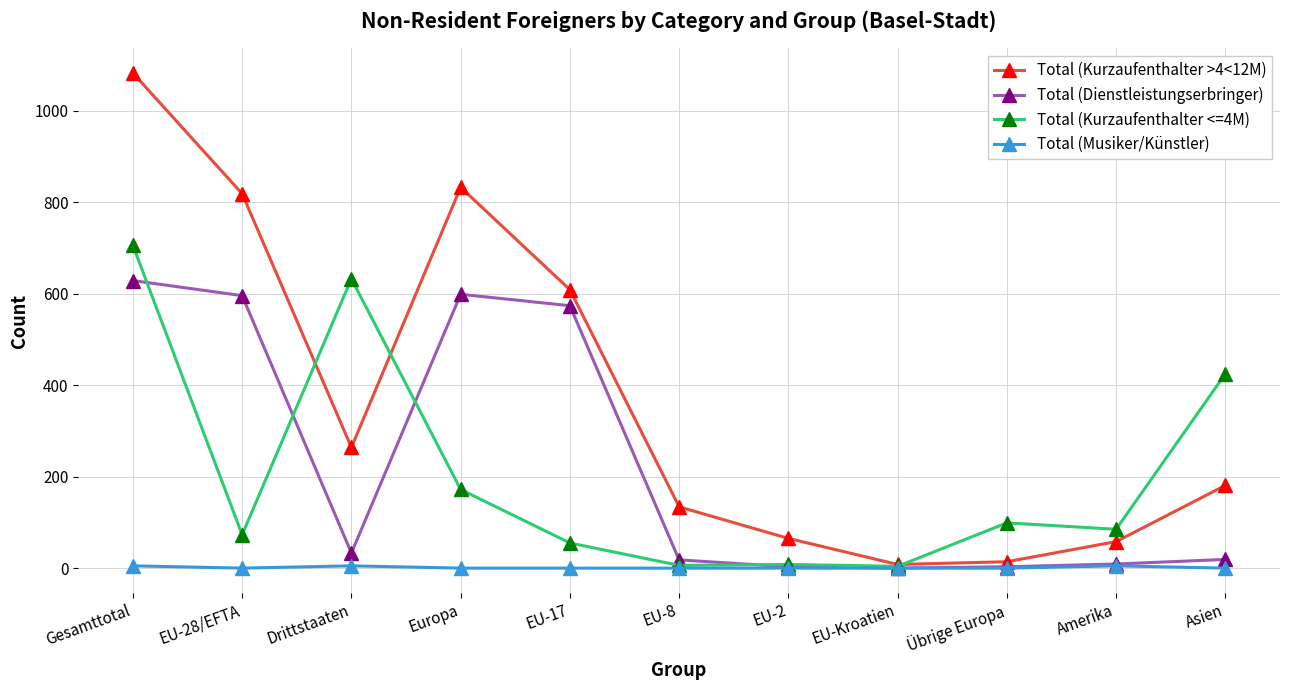

What is the sum of the Total (Kurzaufenthalter >4<12M) values at EU-28/EFTA and Gesamttotal?

1902